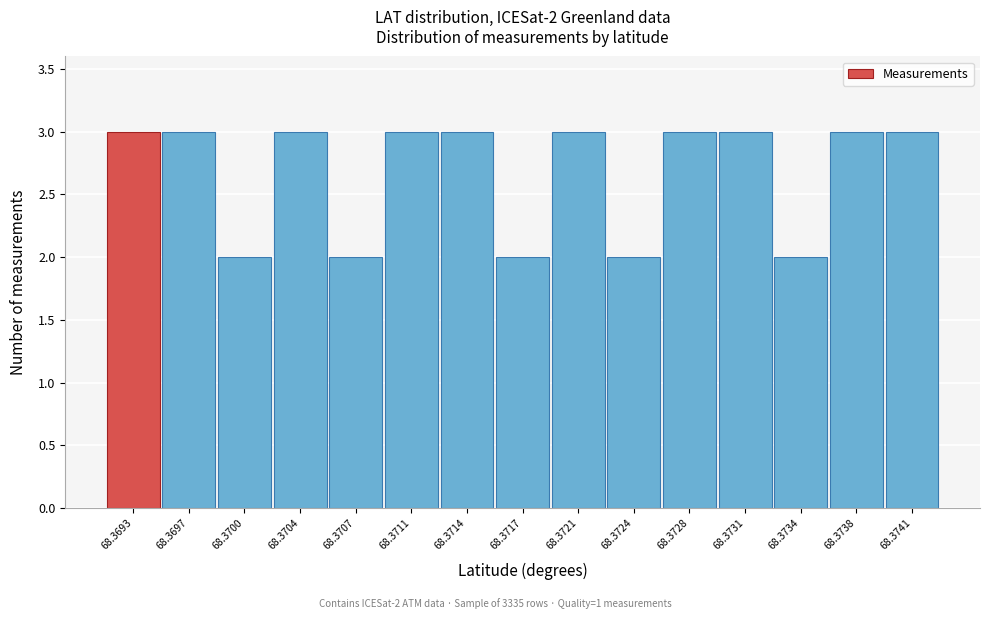

Reading right to left, what are all the values shown in this chart?

3	3	2	3	3	2	3	2	3	3	2	3	2	3	3